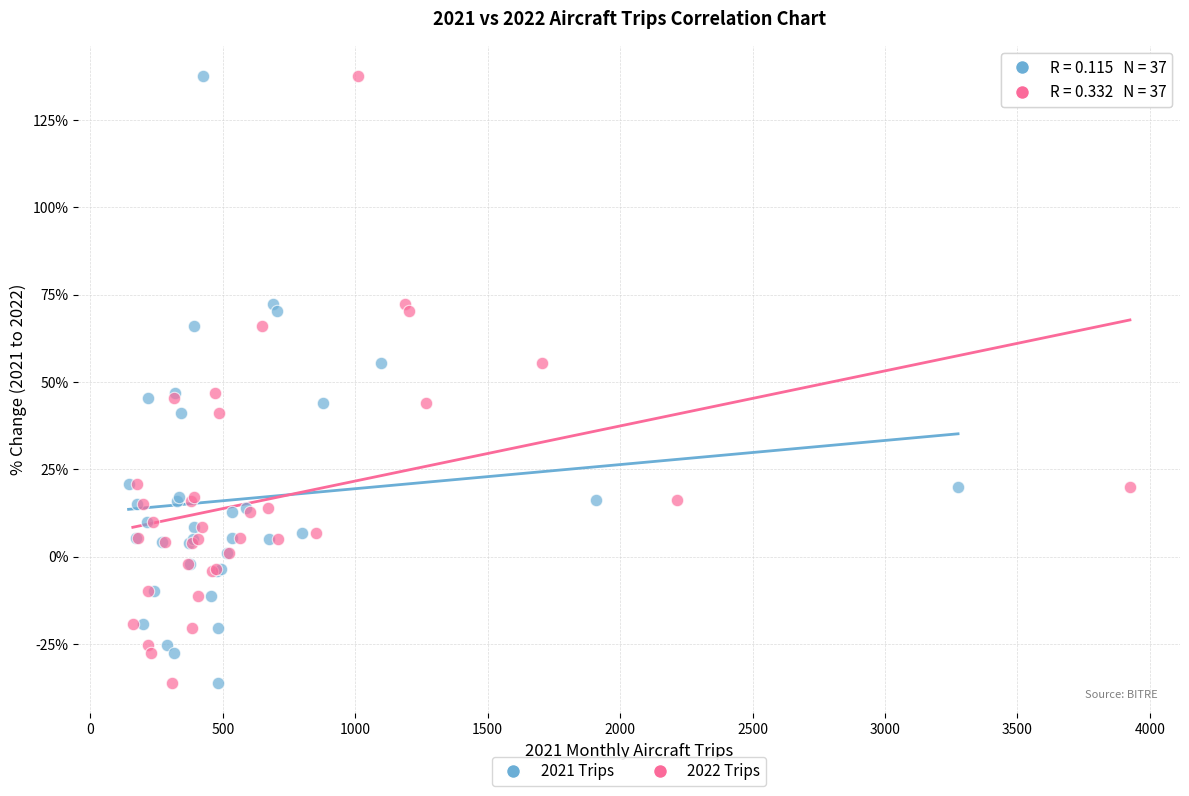

What are all the series names shown in the legend?

2021 Trips, 2022 Trips